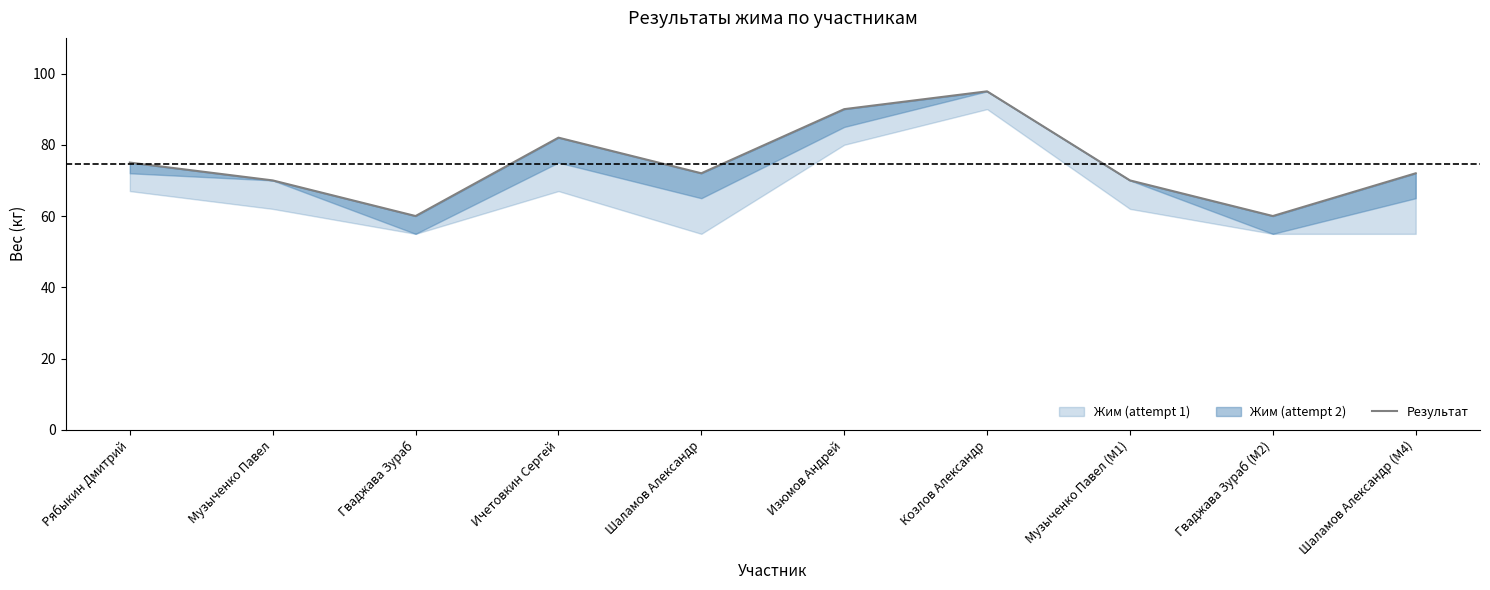

Reading left to right, list all the values displayed in this chart.

75	70	60	82	72	90	95	70	60	72